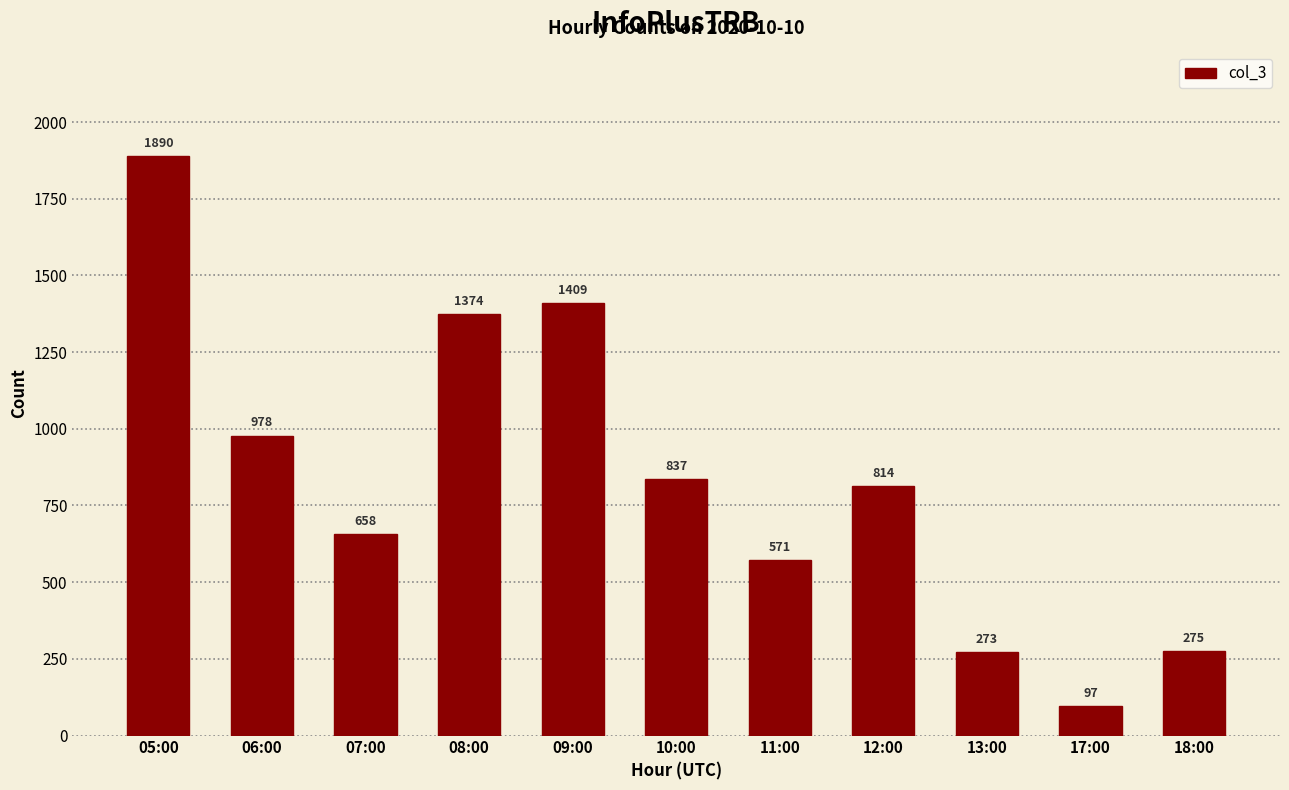

True or false: the data shows 131 at 18:00.

False